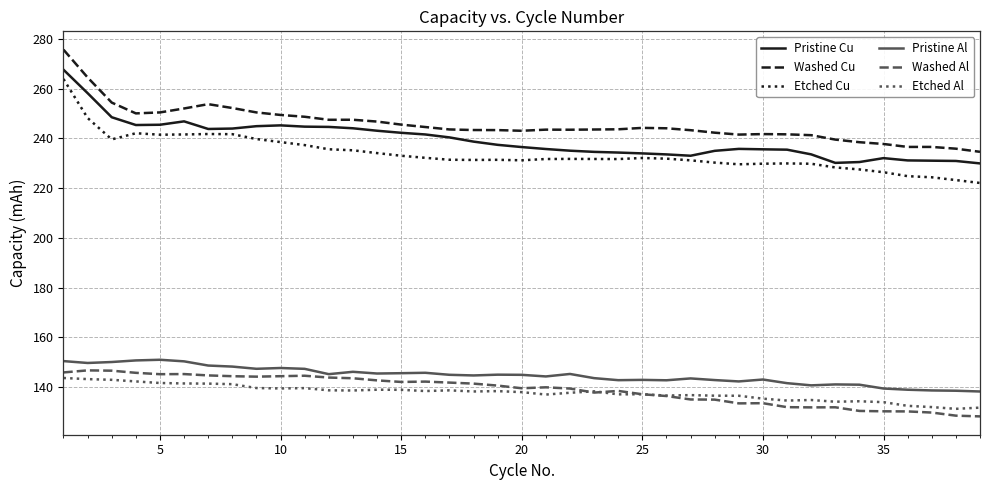

True or false: Washed Cu and Washed Al cross at least once.

False